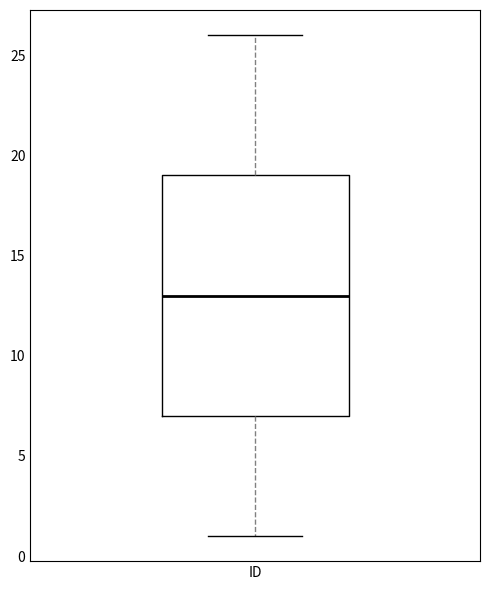

Transcribe this box plot: give where the median line is, the range the box spans, and where the two whiskers end, as read against the y-axis. The values are not printed on the chart, so give them approximately, as read against the axis.

median 13, box 7 to 19, whiskers 1 to 26